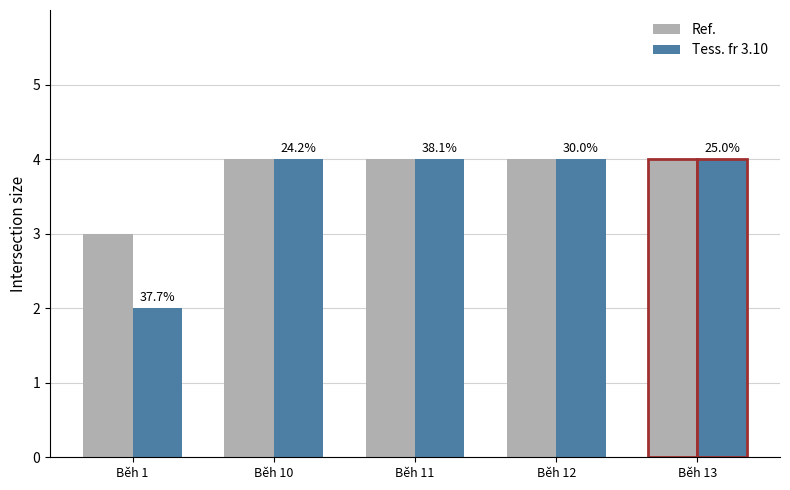

How many bars are there in each group?

2